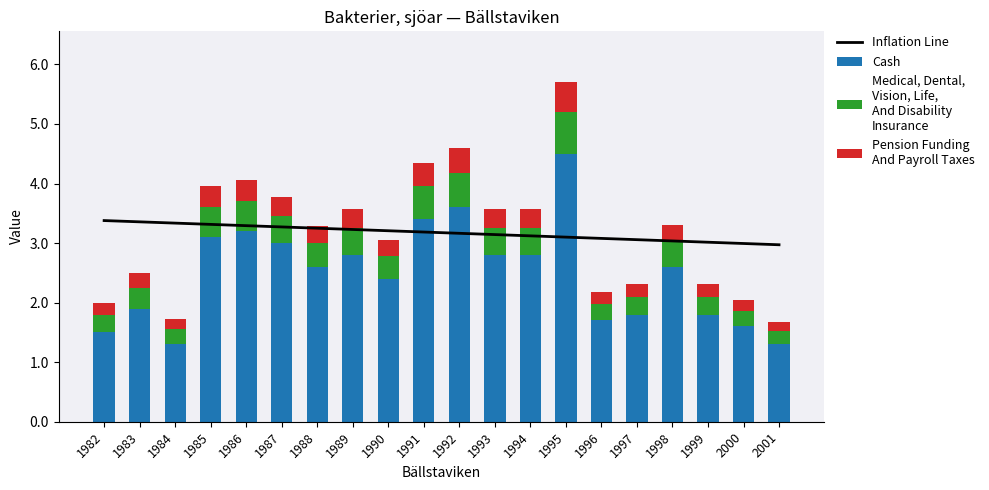

How many categories are shown in the chart?

20